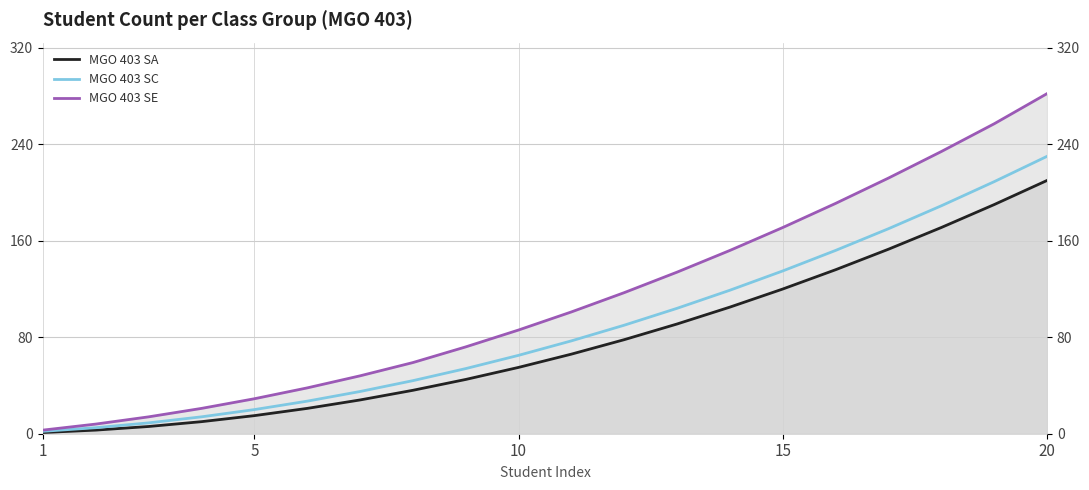

True or false: MGO 403 SA has more than 0 interior local peaks.

False